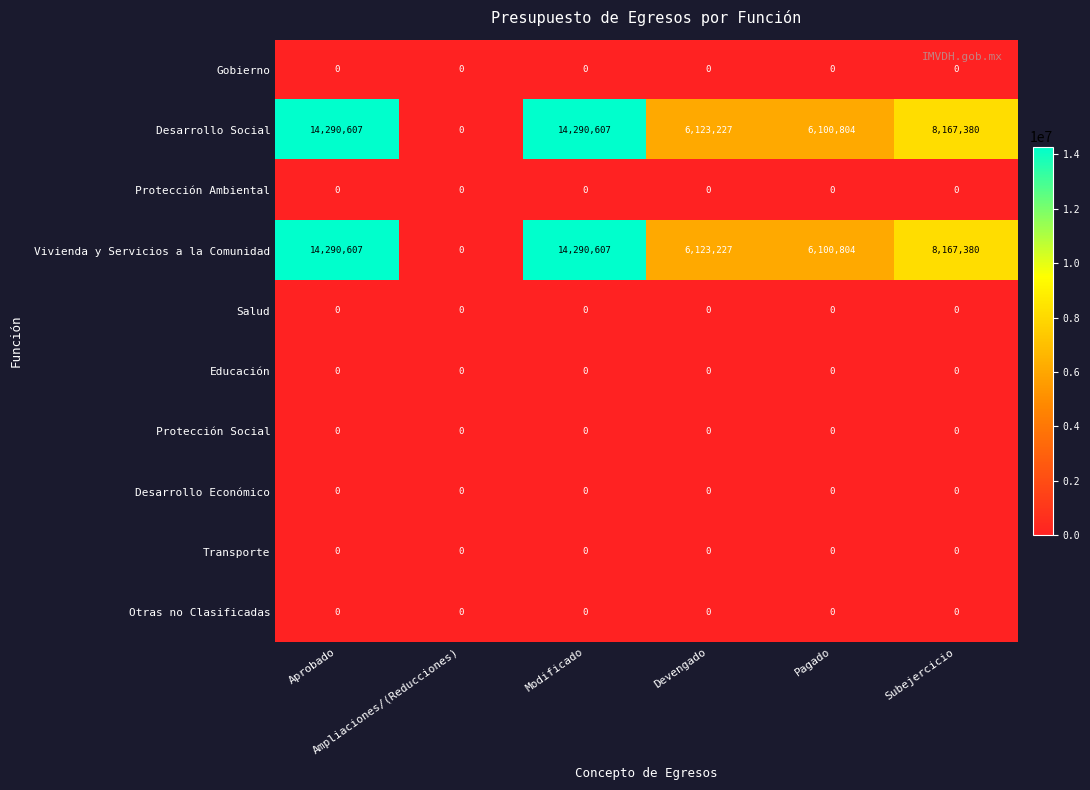

What is the average value of the Desarrollo Social series?

8162104